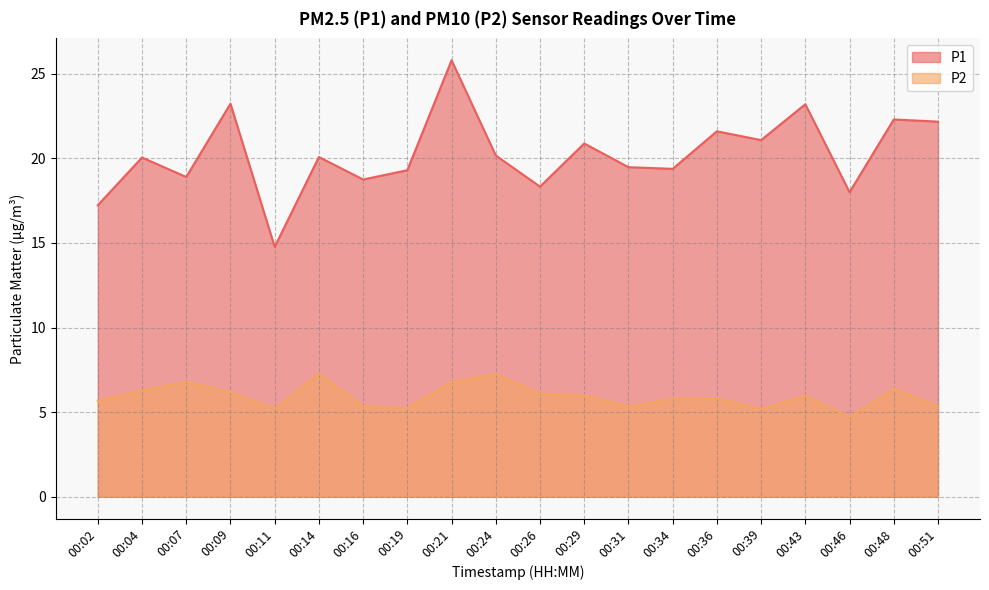

The P2 series shows 7.0 at 00:19. True or false?

False